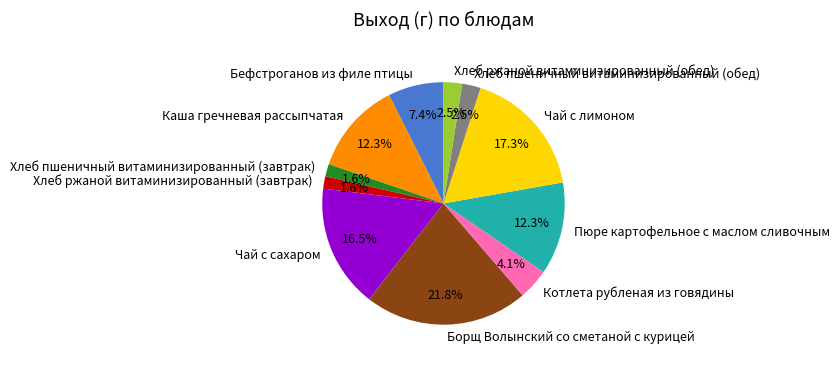

To the nearest percent, what is the difference between the Хлеб ржаной витаминизированный (обед) and Бефстроганов из филе птицы slice percentages?

5%